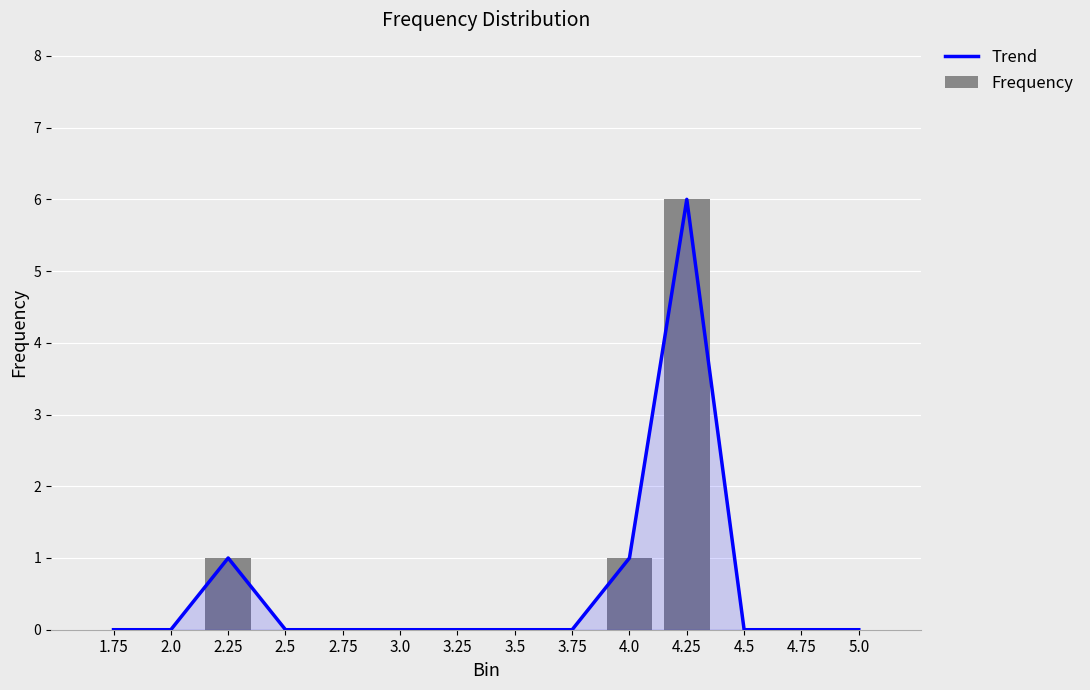

Count the Frequency values in the range 0 to 1.

13